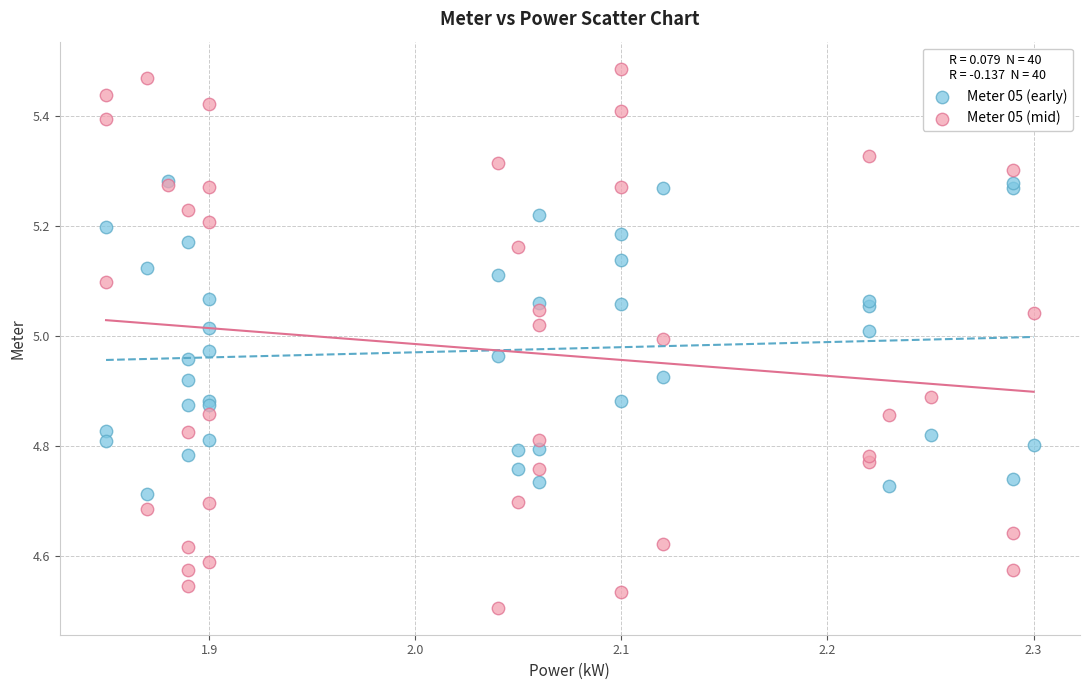

Which series contains the highest Y value?

Meter 05 (mid)